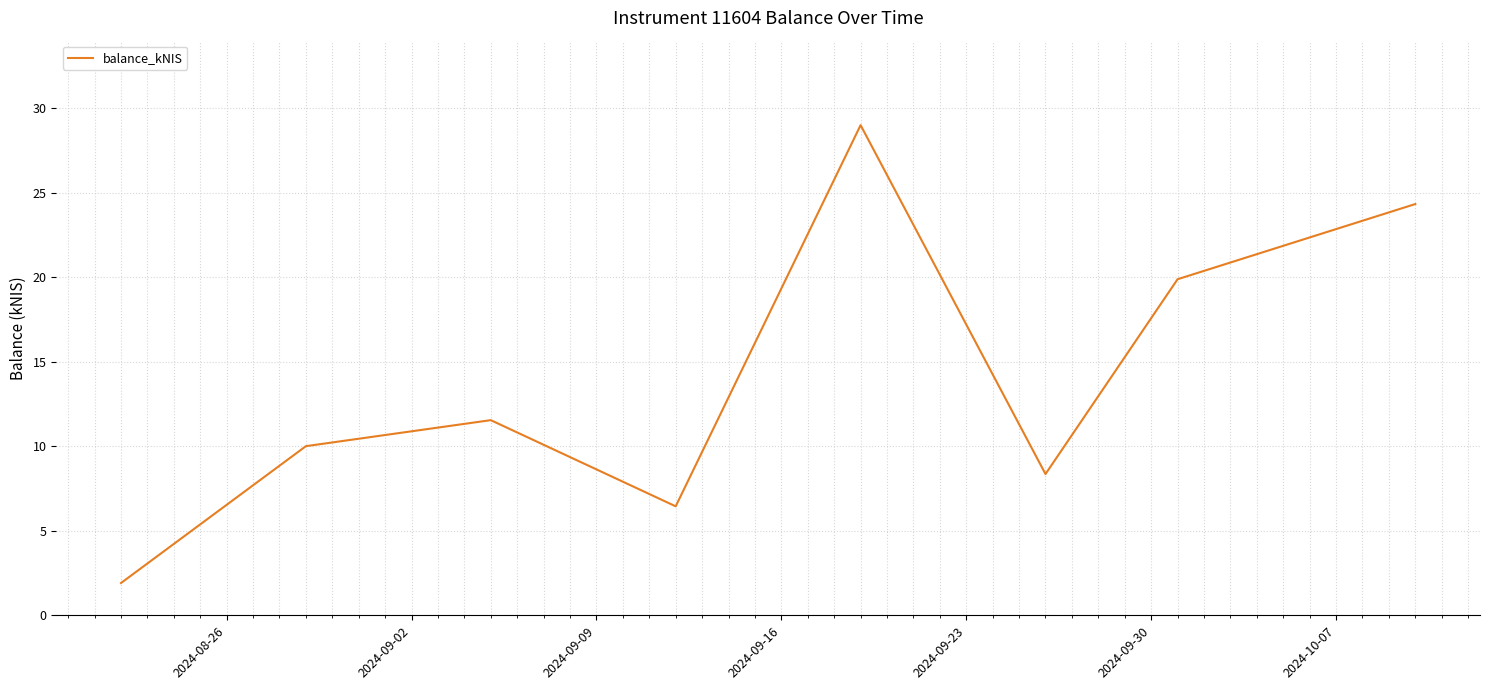

True or false: the data has more than 0 interior local peaks.

True